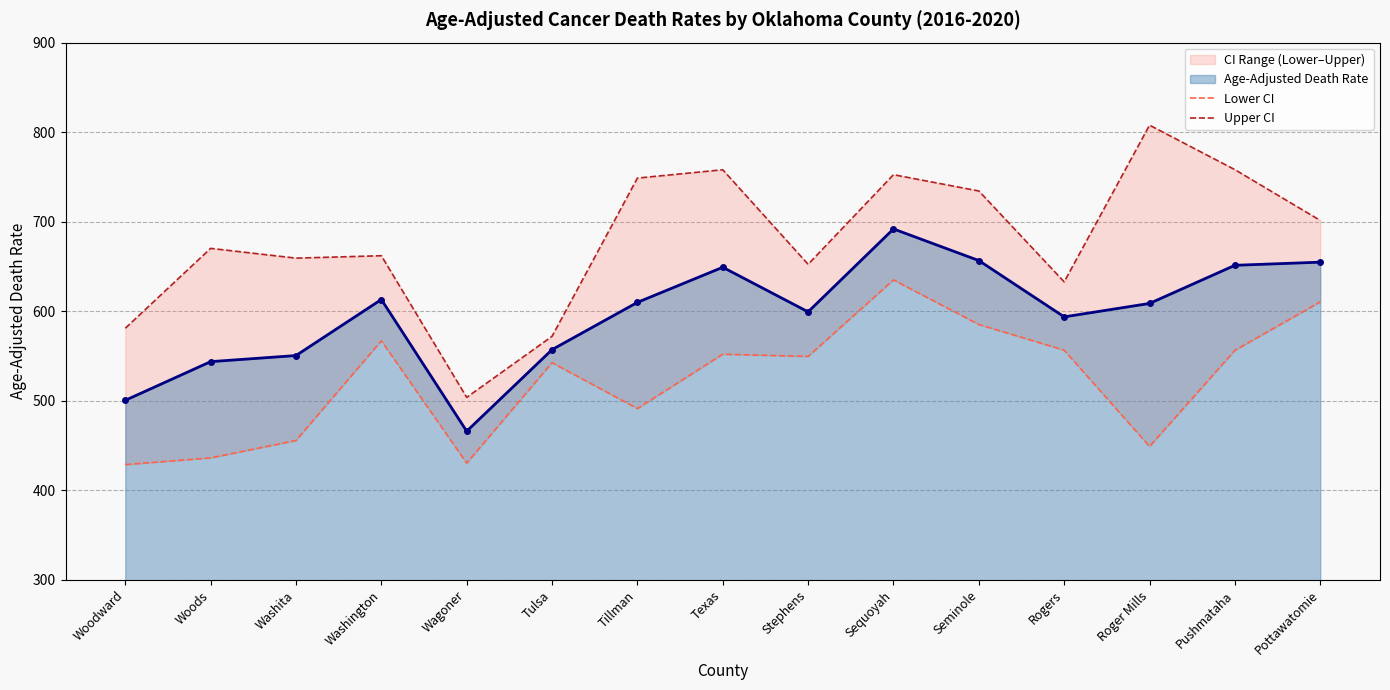

What is the value of the Upper CI point at the 10th from the left?

752.5